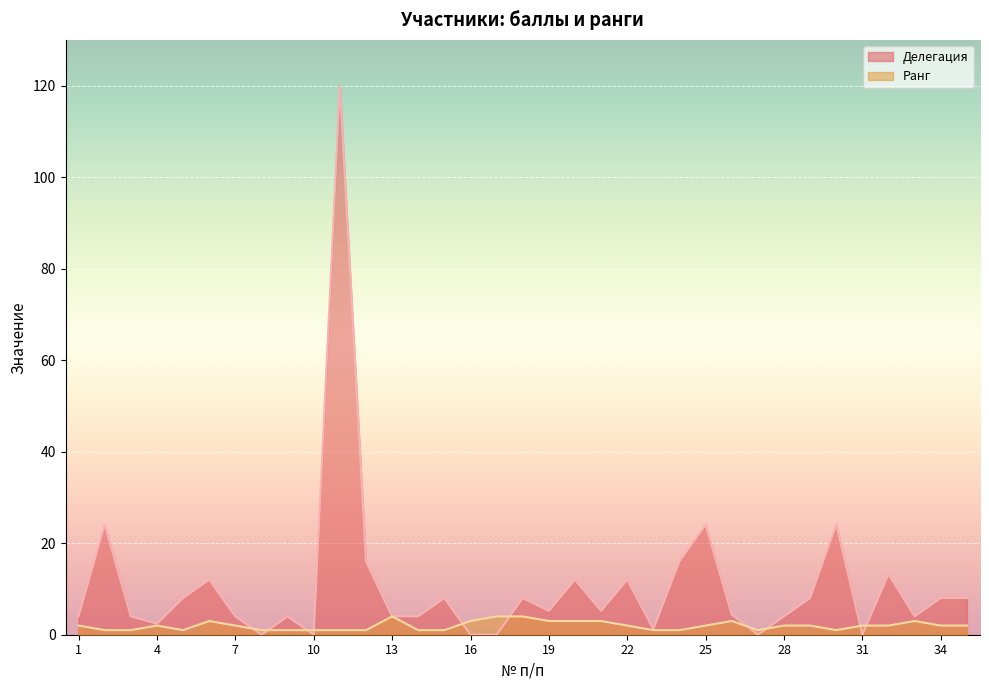

How many intersections are there between Ранг and Делегация?

10